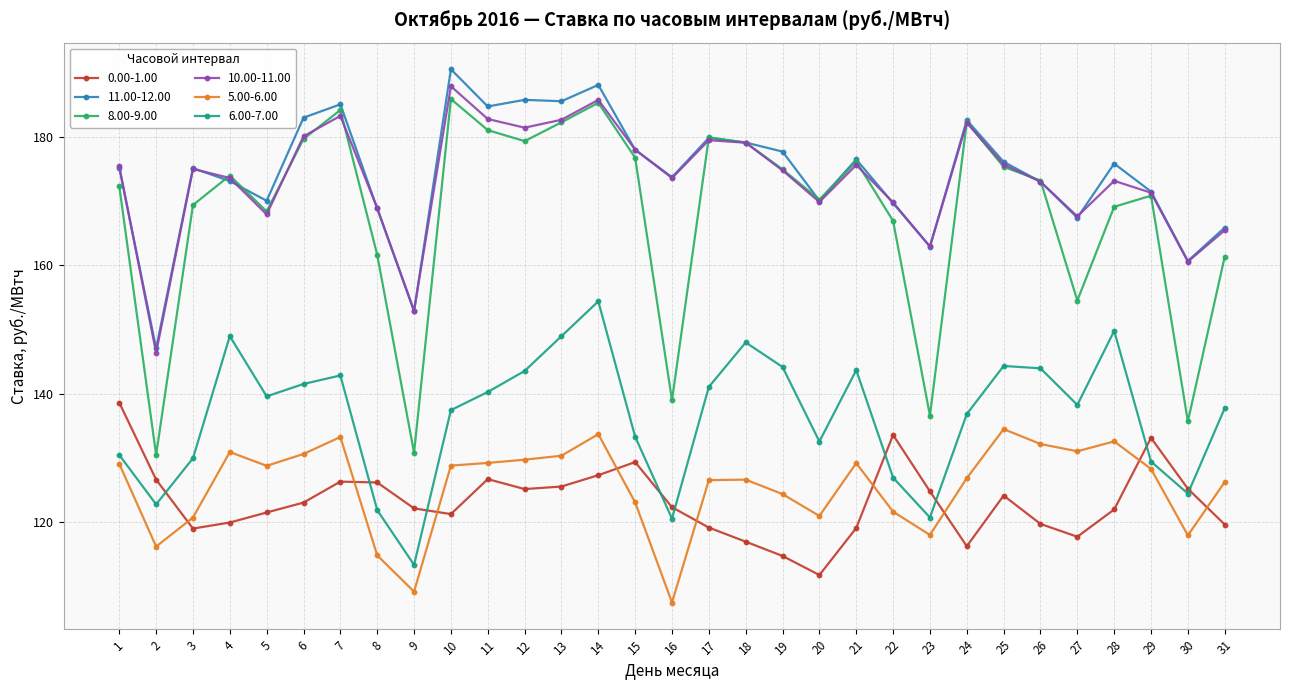

At how many categories does at least one series exceed 119?

31